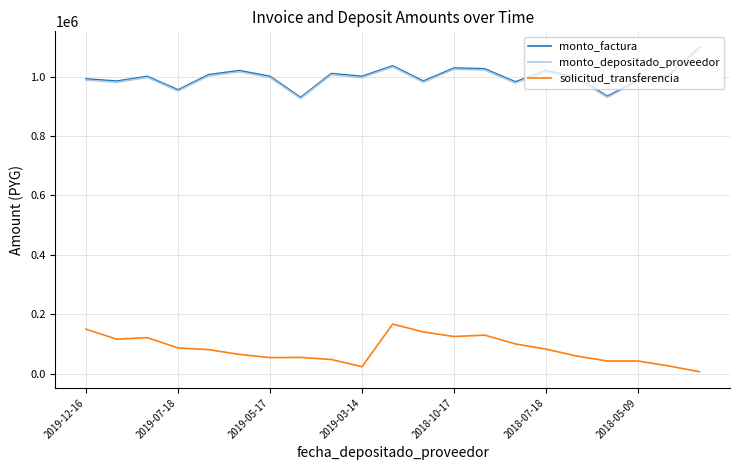

What is the highest value of the monto_factura series?

1098000